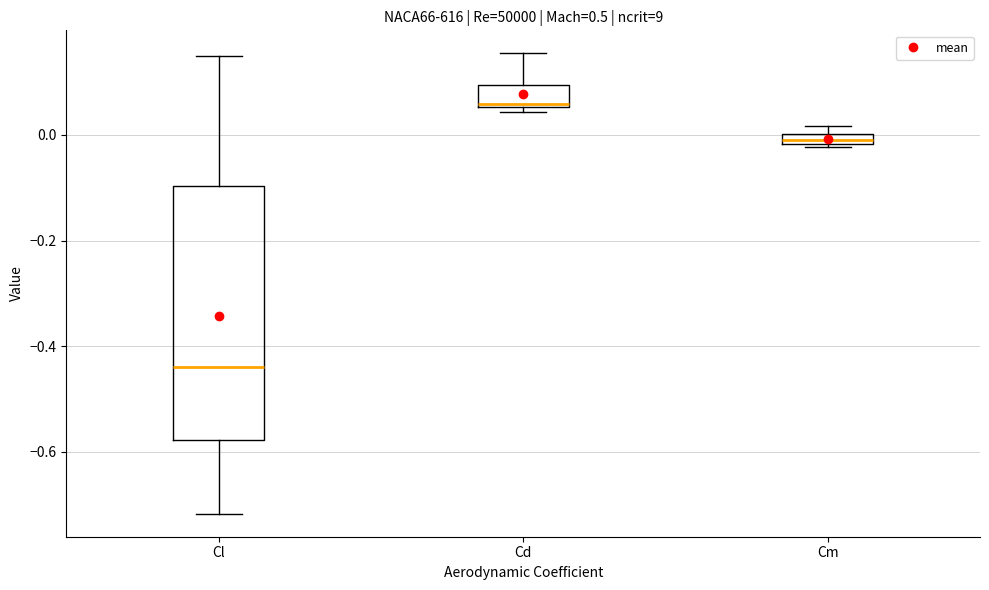

Where does the median line of the box for Cl sit on the y-axis? The values are not printed on the chart, so give them approximately, as read against the axis.

-0.44